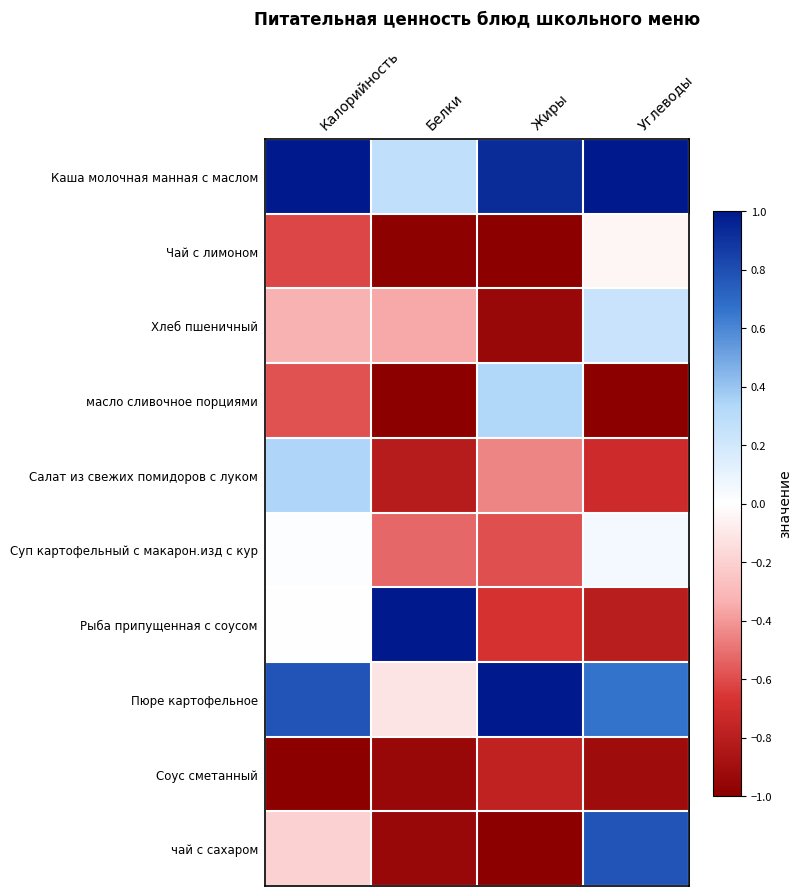

Rank the series by their maximum value, from lowest to highest.

Соус сметанный, Чай с лимоном, Суп картофельный с макарон.изд с кур, Хлеб пшеничный, масло сливочное порциями, Салат из свежих помидоров с луком, чай с сахаром, Каша молочная манная с маслом, Рыба припущенная с соусом, Пюре картофельное